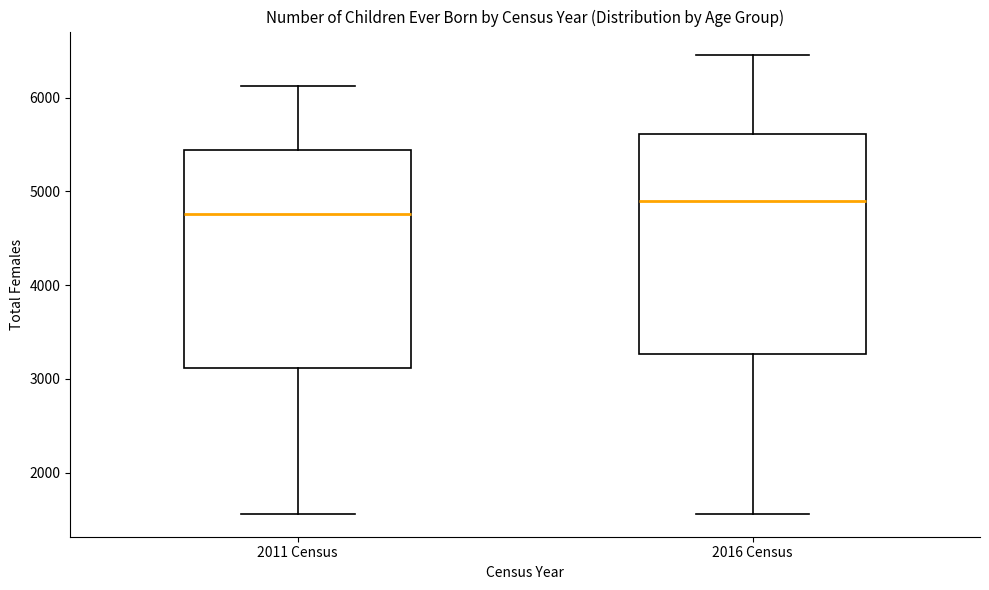

Reading left to right, transcribe this box plot: for each box, give where its median line is, the range the box spans, and where its two whiskers end, as read against the y-axis. The values are not printed on the chart, so give them approximately, as read against the axis.

2011 Census: median 4800, box 3100 to 5400, whiskers 1600 to 6100
2016 Census: median 4900, box 3300 to 5600, whiskers 1600 to 6500